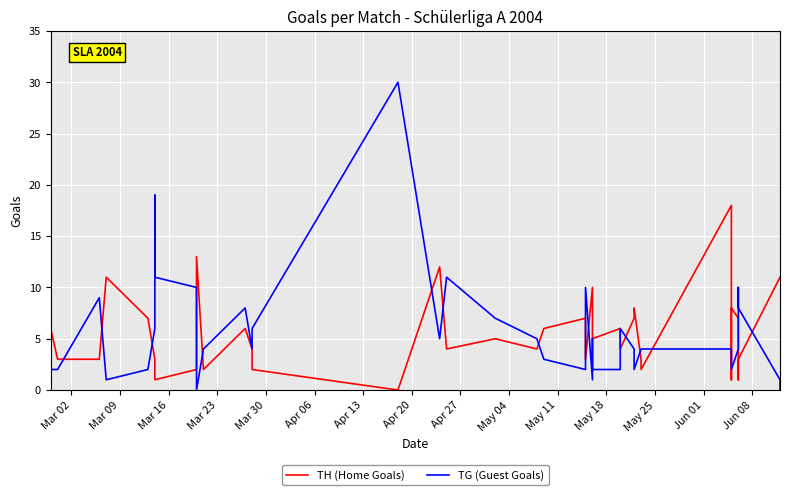

How many categories are shown in the chart?

39